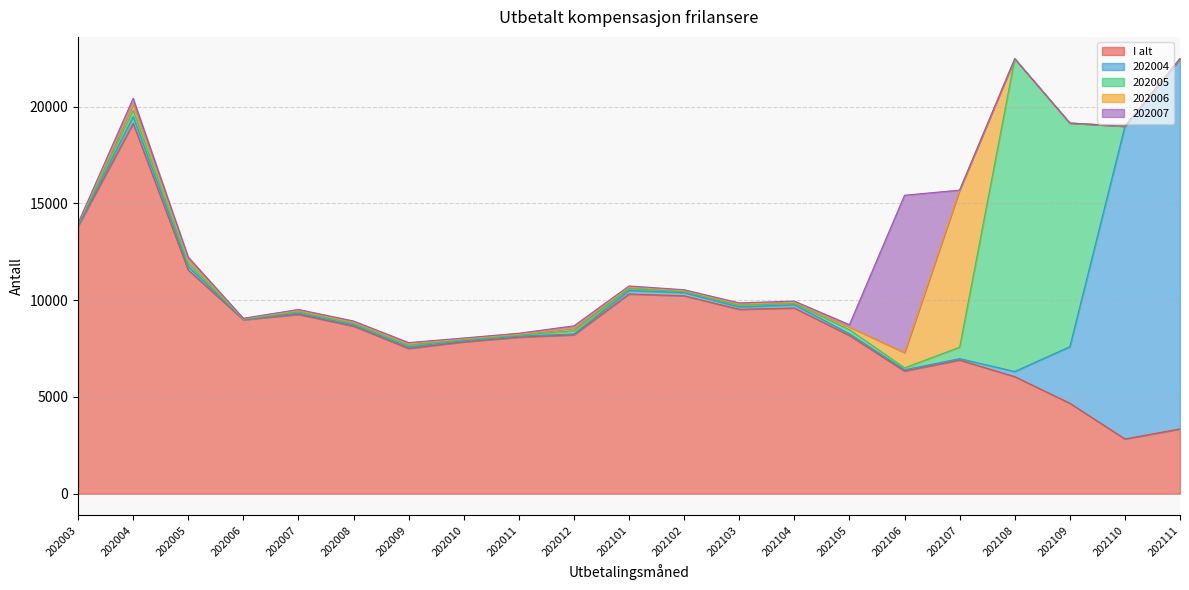

At which category does the chart reach its peak across all series?

202004